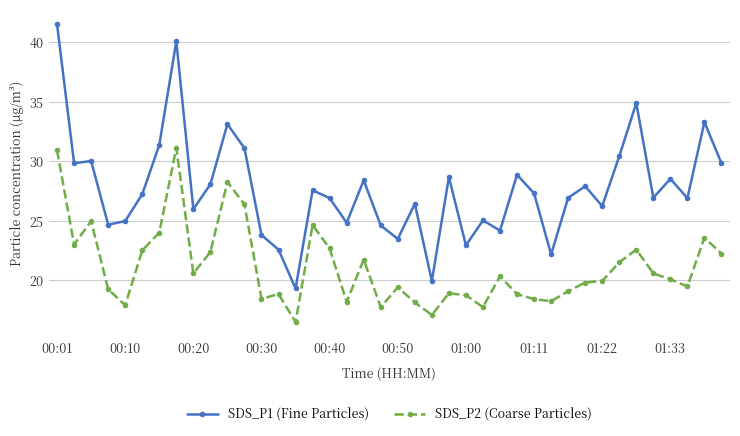

What is the difference between the maximum and minimum values in the SDS_P1 (Fine Particles) series?

22.2